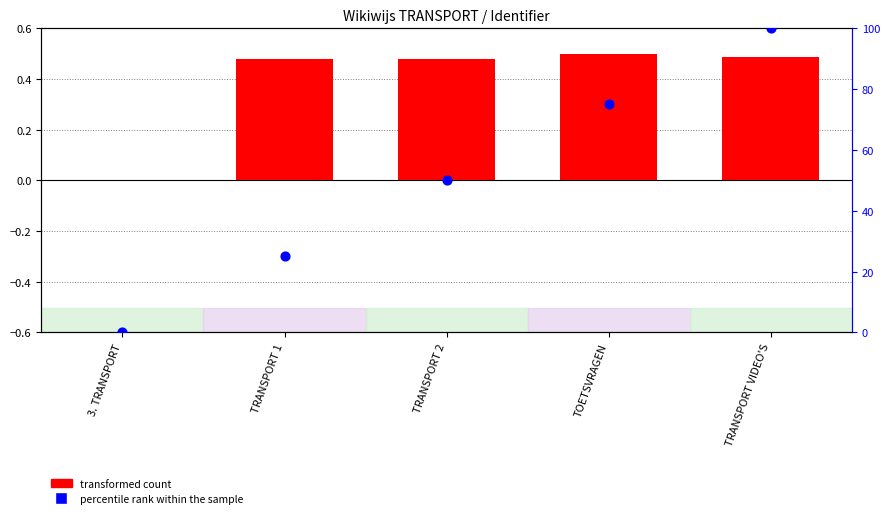

Which series reaches the minimum Y coordinate?

transformed count